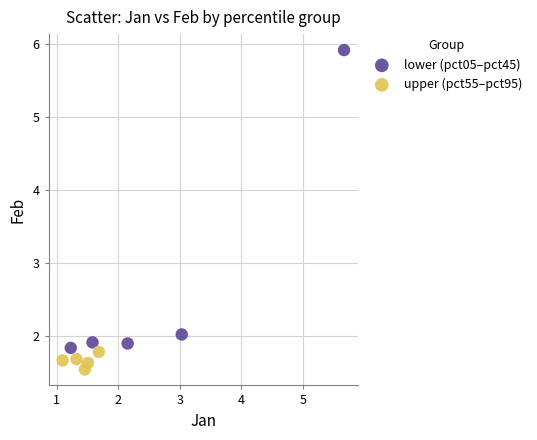

Which series contains the highest Y value?

lower (pct05–pct45)